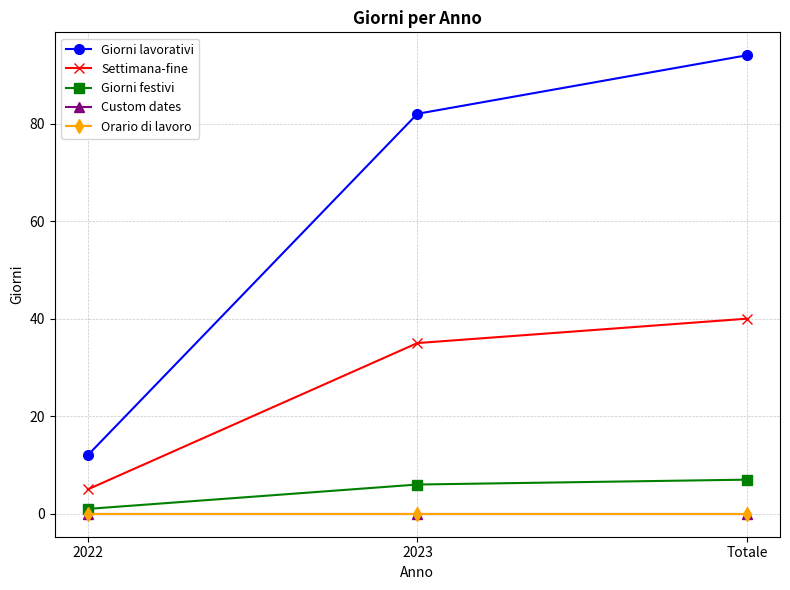

List the labels in order of Orario di lavoro value, largest first.

2022, 2023, Totale